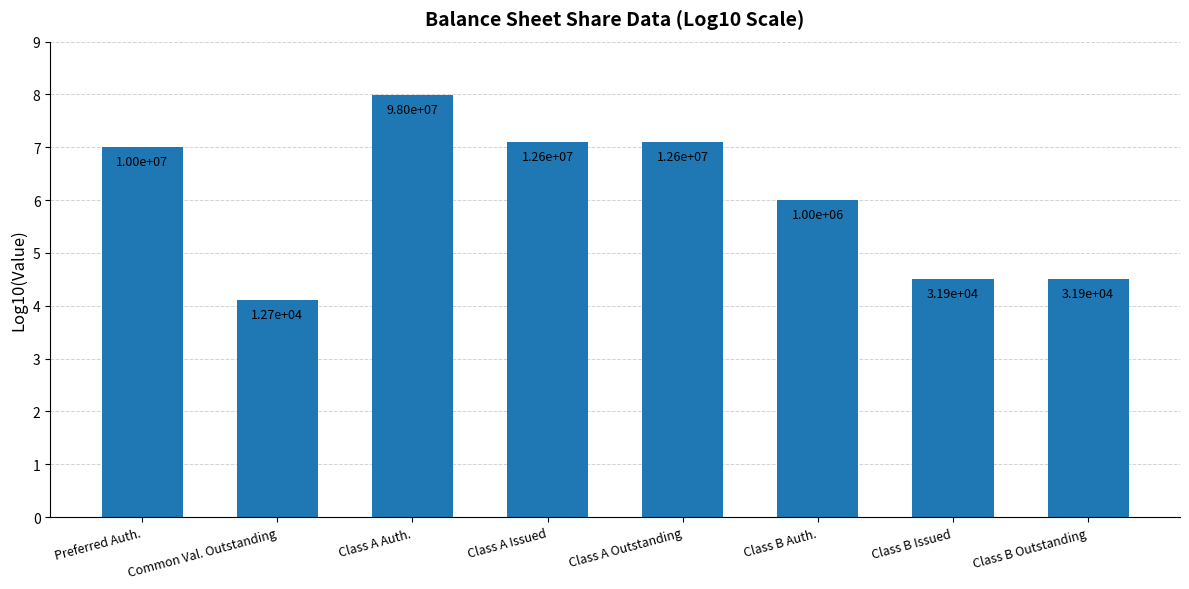

What position from the left is Class A Auth.?

3